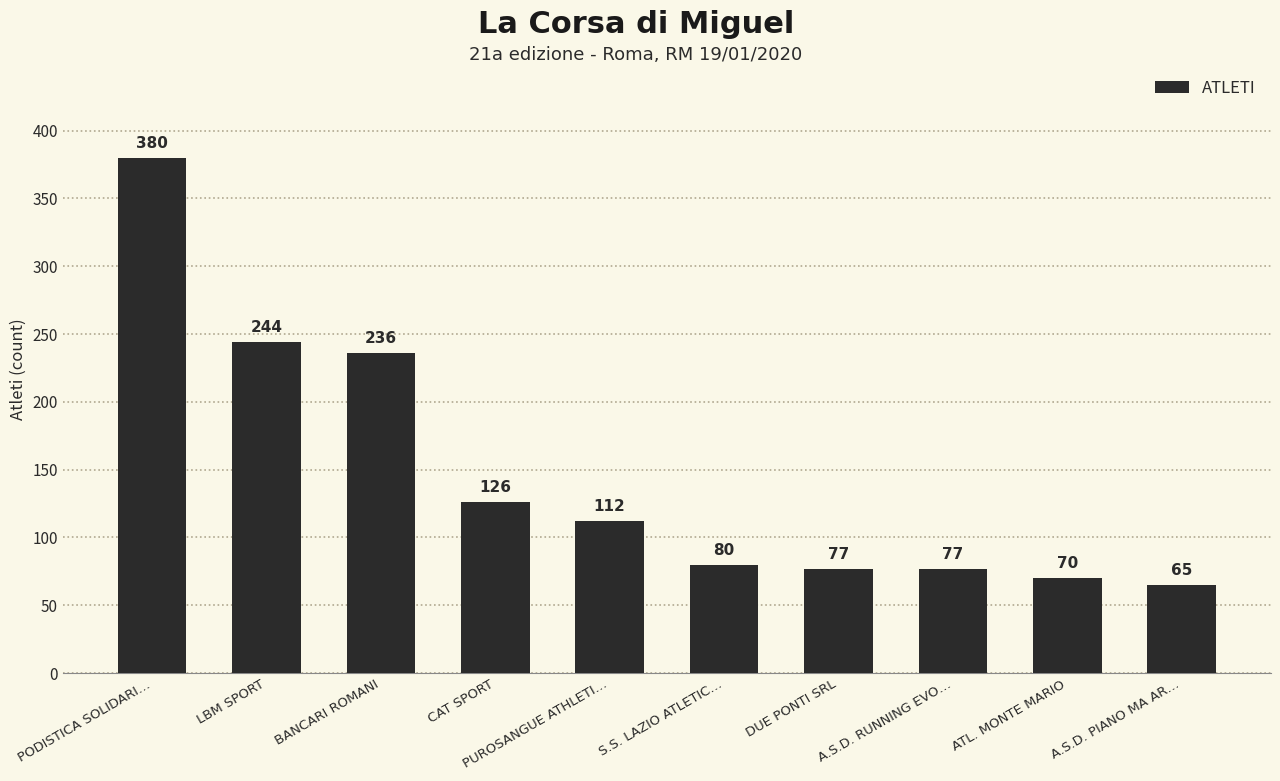

How many values are below 112?

5